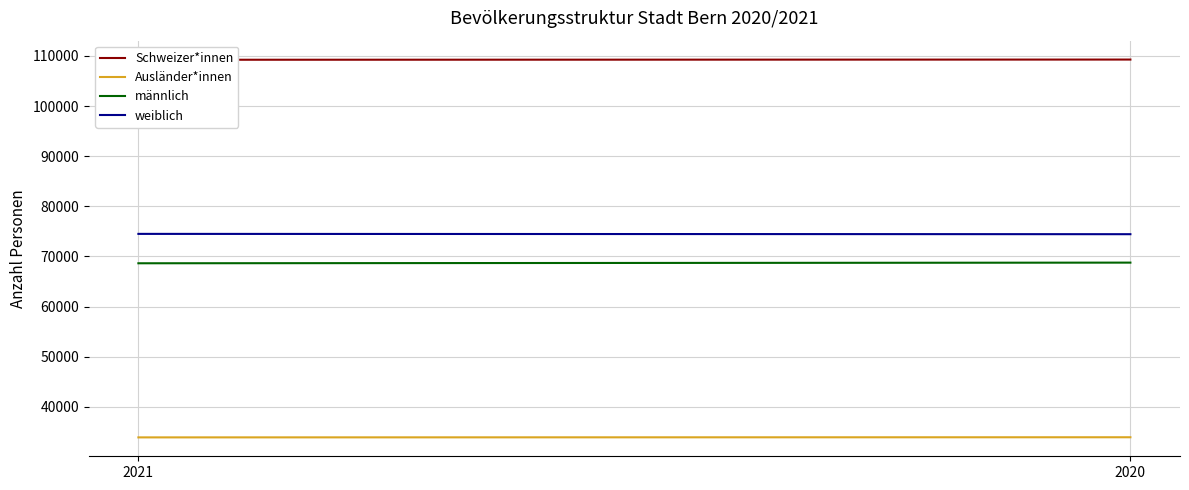

What is the difference between the männlich values at 2020 and 2021?

131